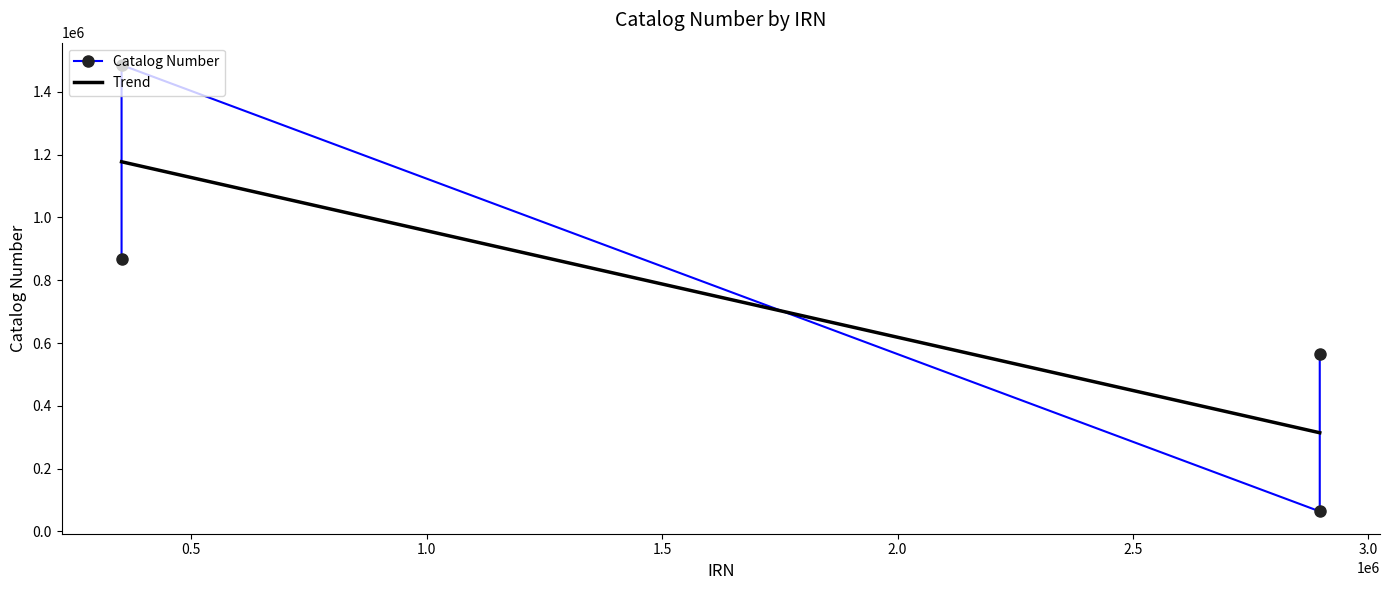

How many points are lower than both their immediate neighbors (excluding endpoints)?

1